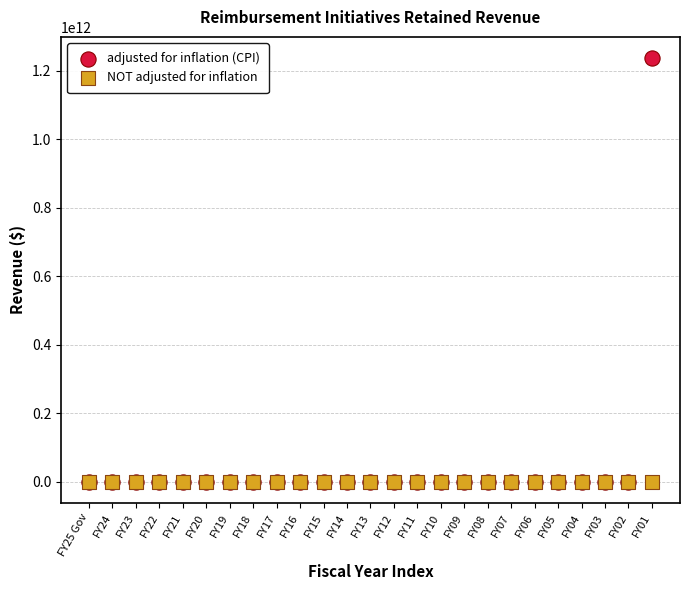

What are all the series names shown in the legend?

adjusted for inflation (CPI), NOT adjusted for inflation